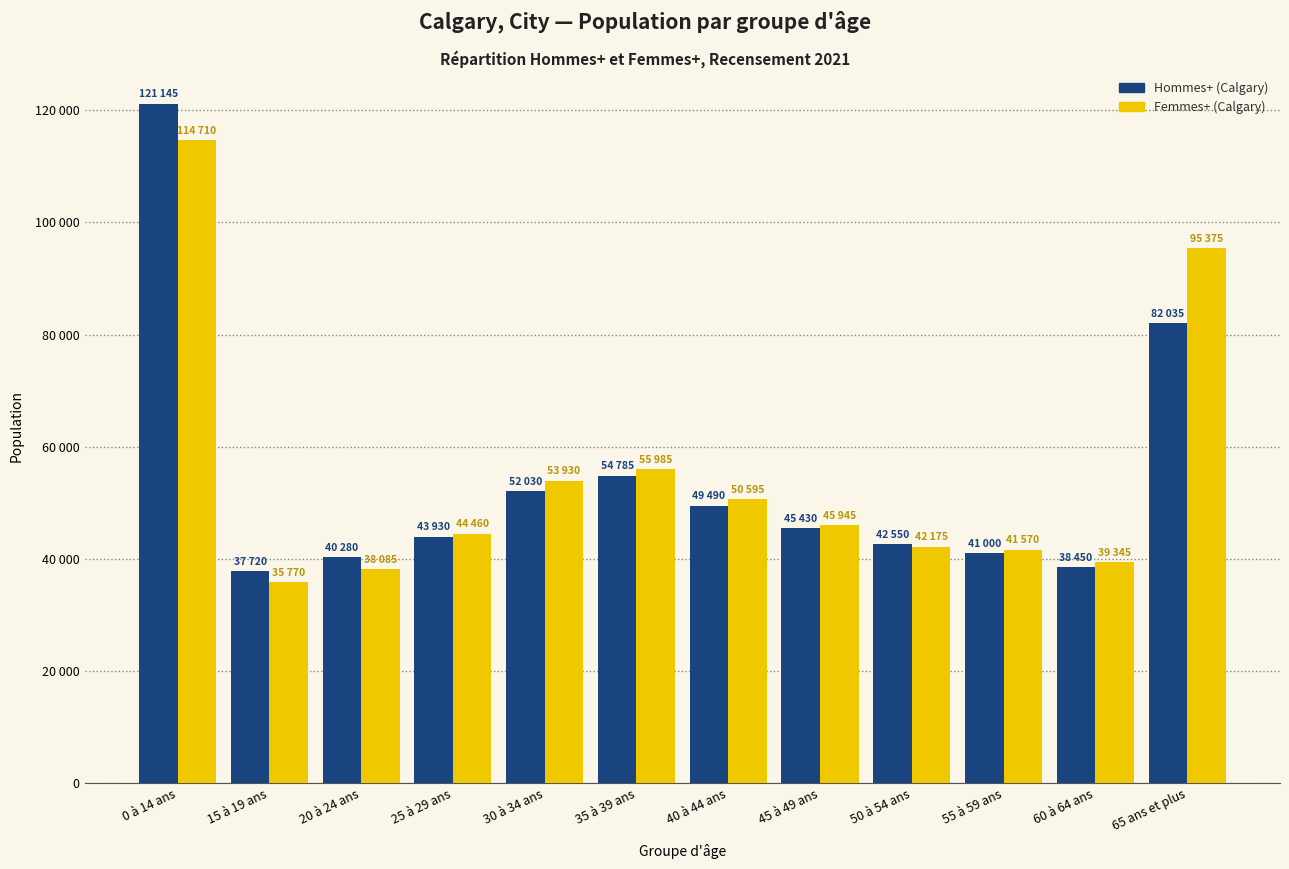

What is the difference between the maximum and minimum values in the Hommes+ (Calgary) series?

83425